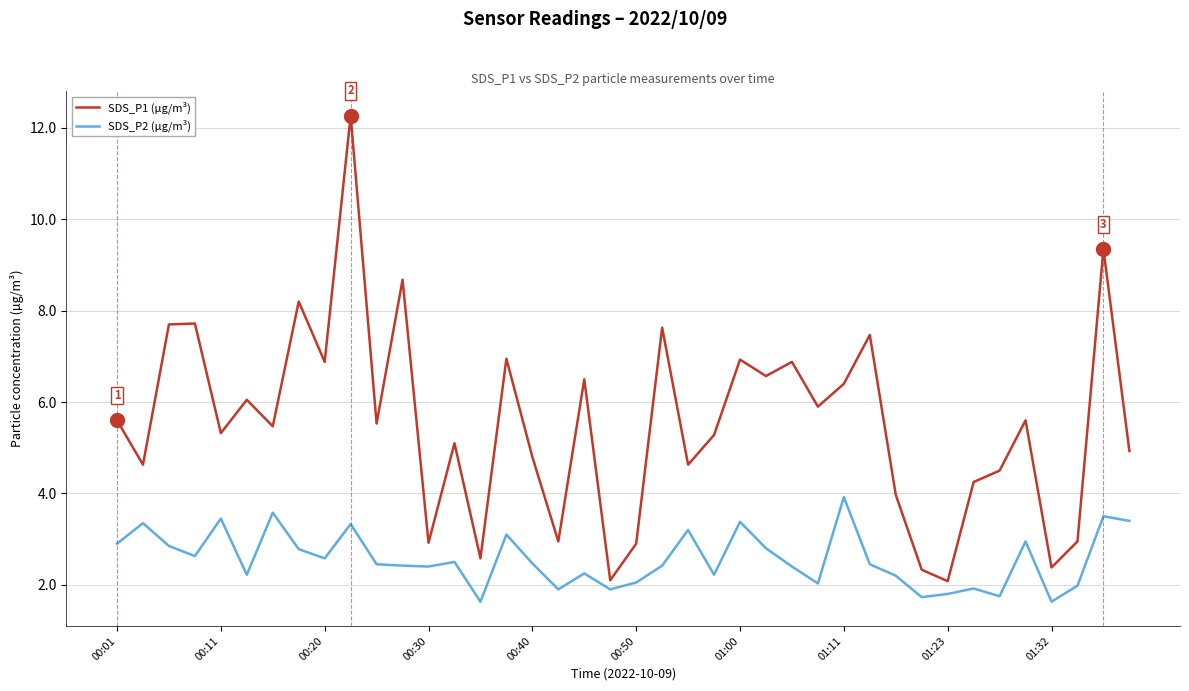

Count the number of data series in this chart.

2